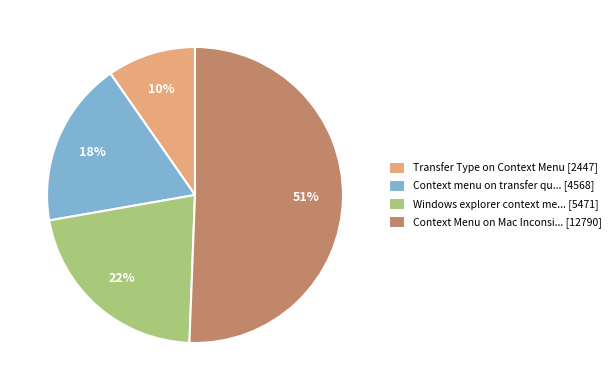

What percentage is the Transfer Type on Context Menu [2447] slice, to the nearest percent?

10%